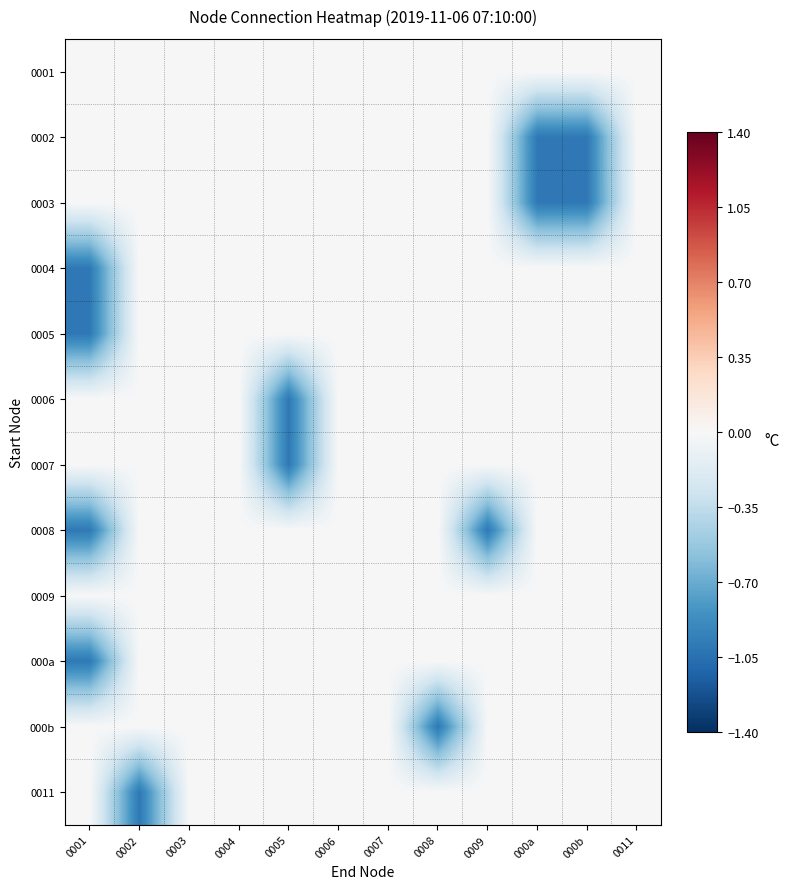

At 0008, list the series in order from smallest to largest.

000b, 0001, 0002, 0003, 0004, 0005, 0006, 0007, 0008, 0009, 000a, 0011